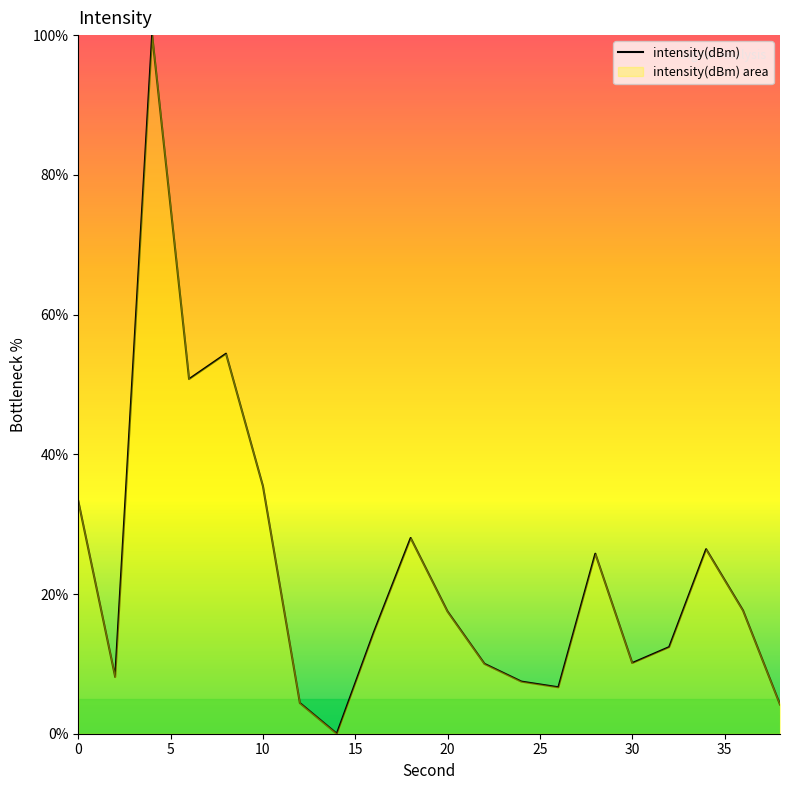

What is the difference between the maximum and minimum values?

100.0